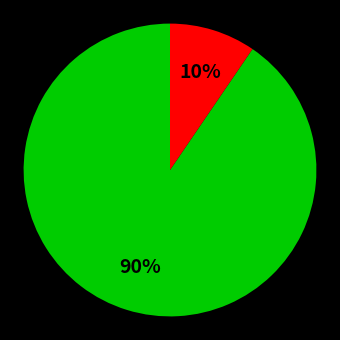

Is there any slice that represents more than half of the pie?

Yes